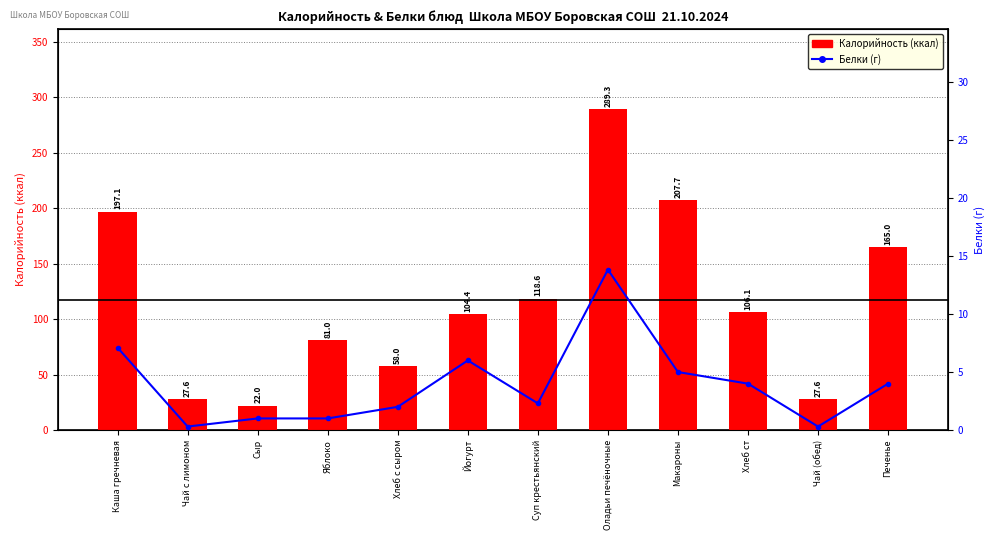

Which series changed the most between Хлеб ст and Чай (обед)?

Калорийность (ккал)